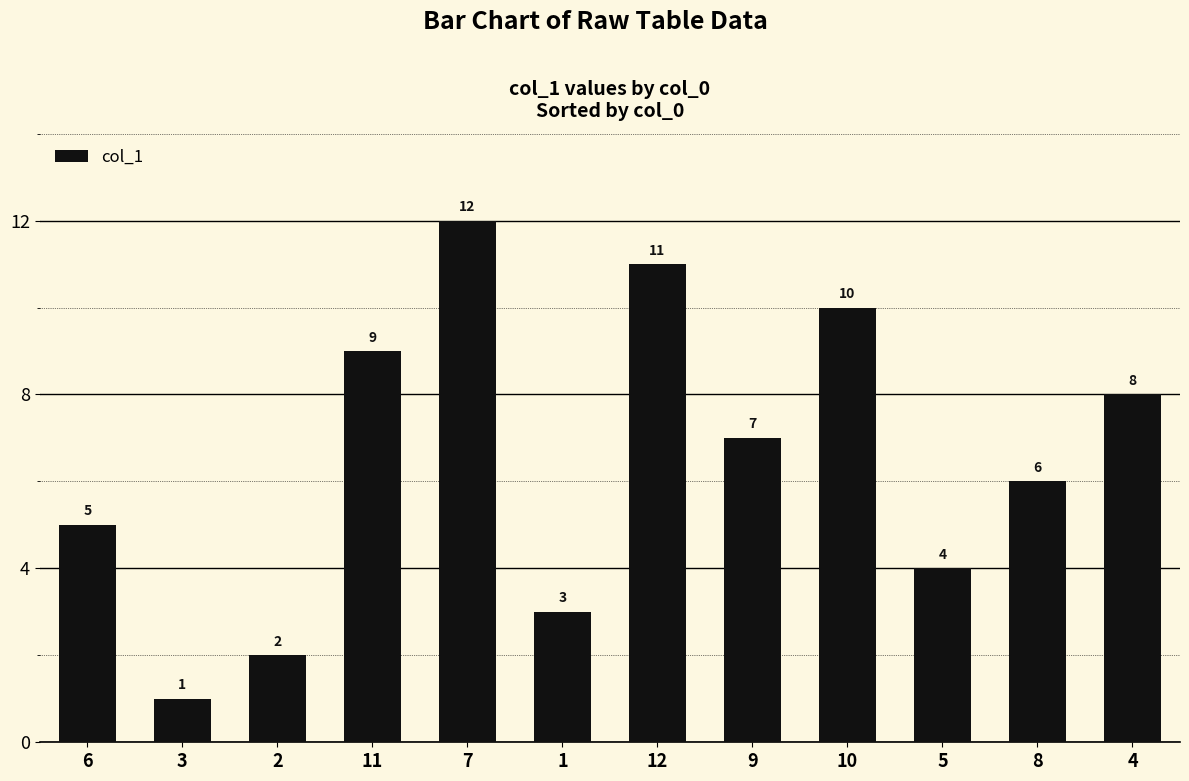

How many data points does each series have?

12